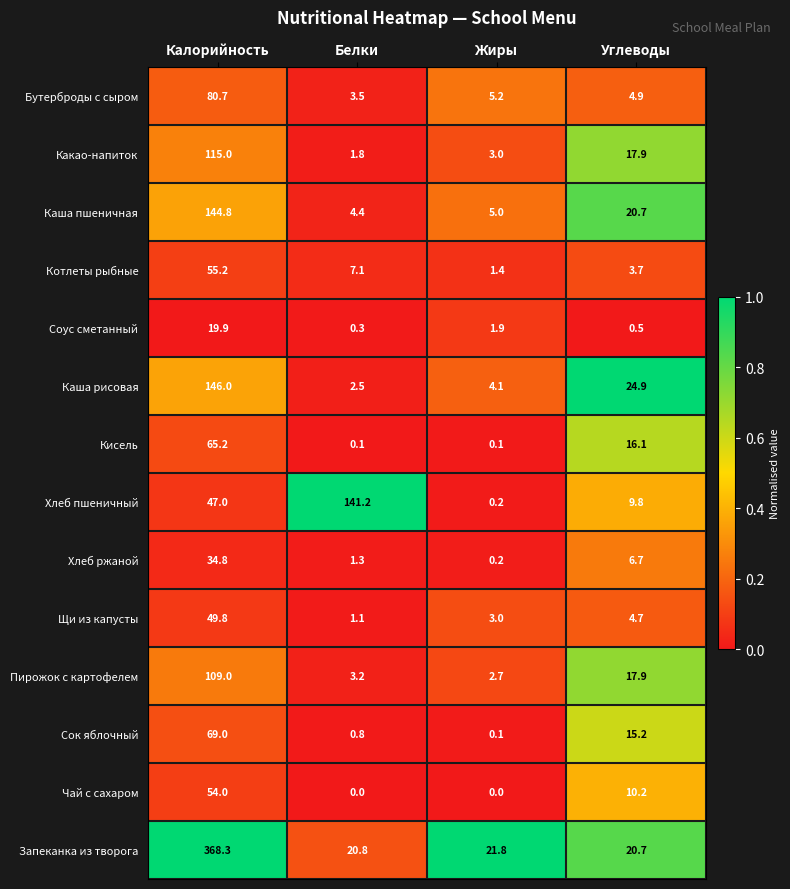

What is the maximum value shown in the chart?

368.3